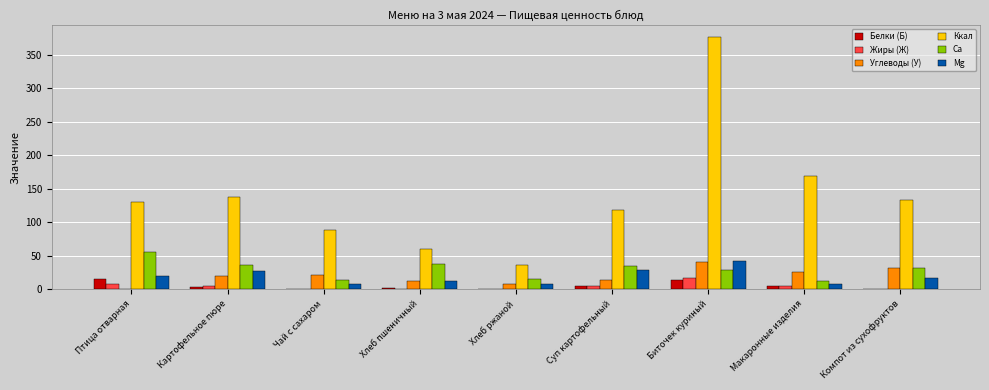

Which series has the largest total across all categories?

Ккал